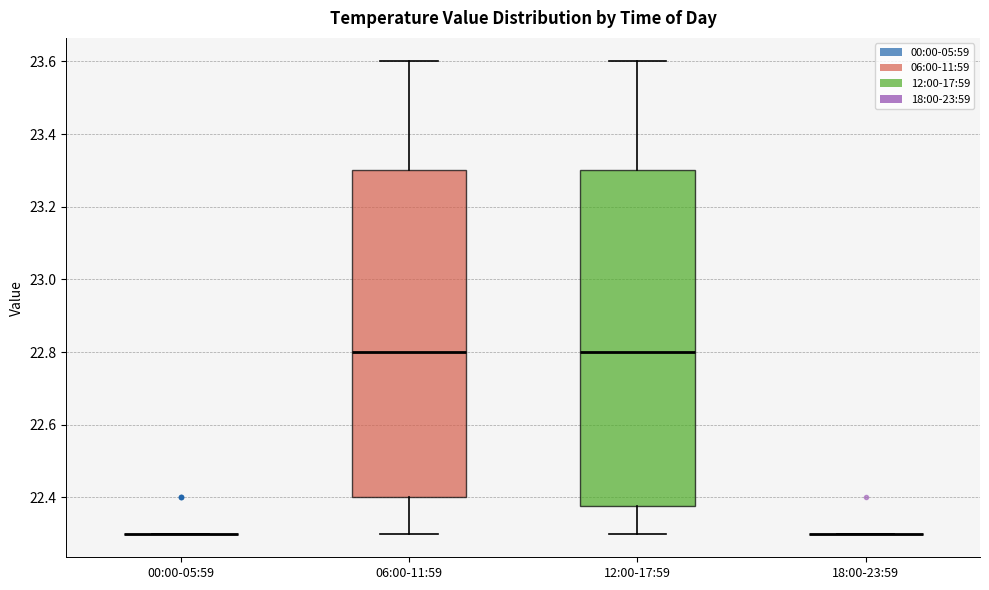

Where does the median line of the box for 06:00-11:59 sit on the y-axis? The values are not printed on the chart, so give them approximately, as read against the axis.

22.80